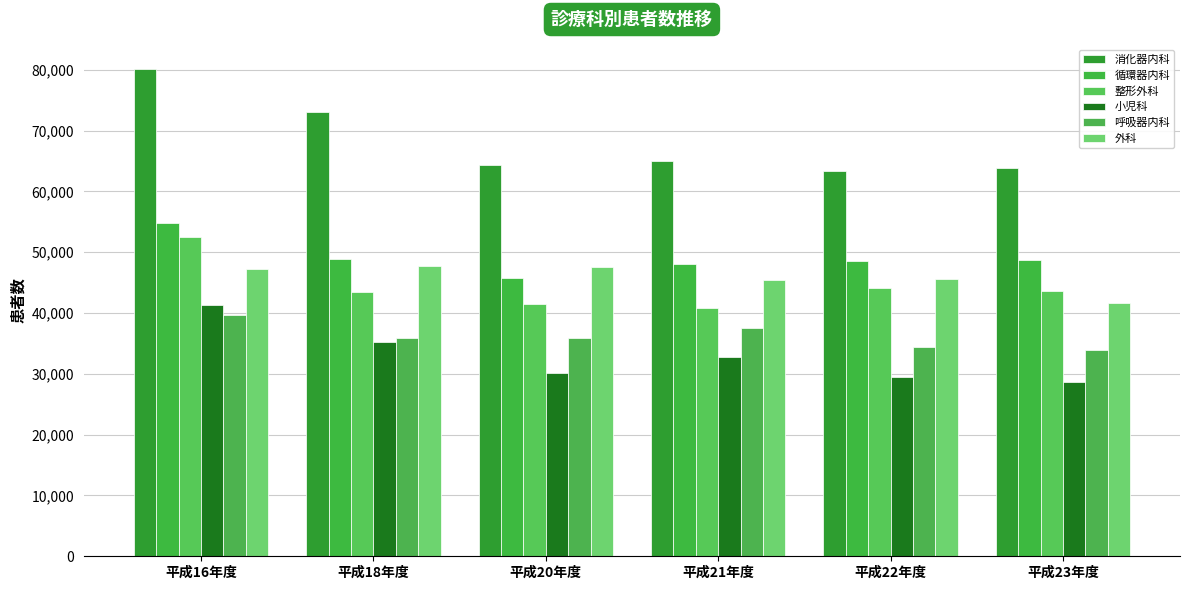

How many values in the 呼吸器内科 series are below 35963?

3